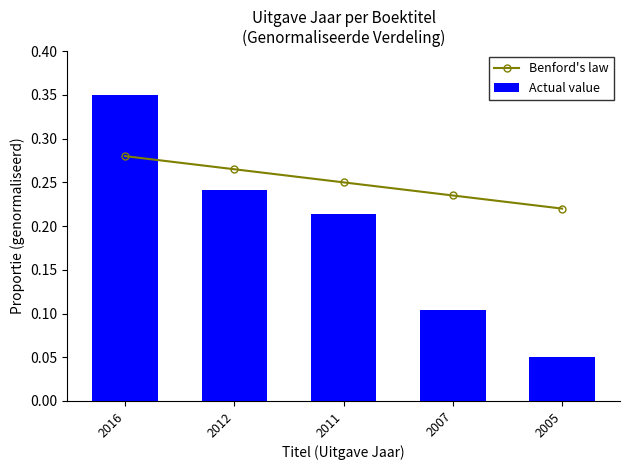

What is the sum of the Actual value values at 2011 and 2005?

0.3